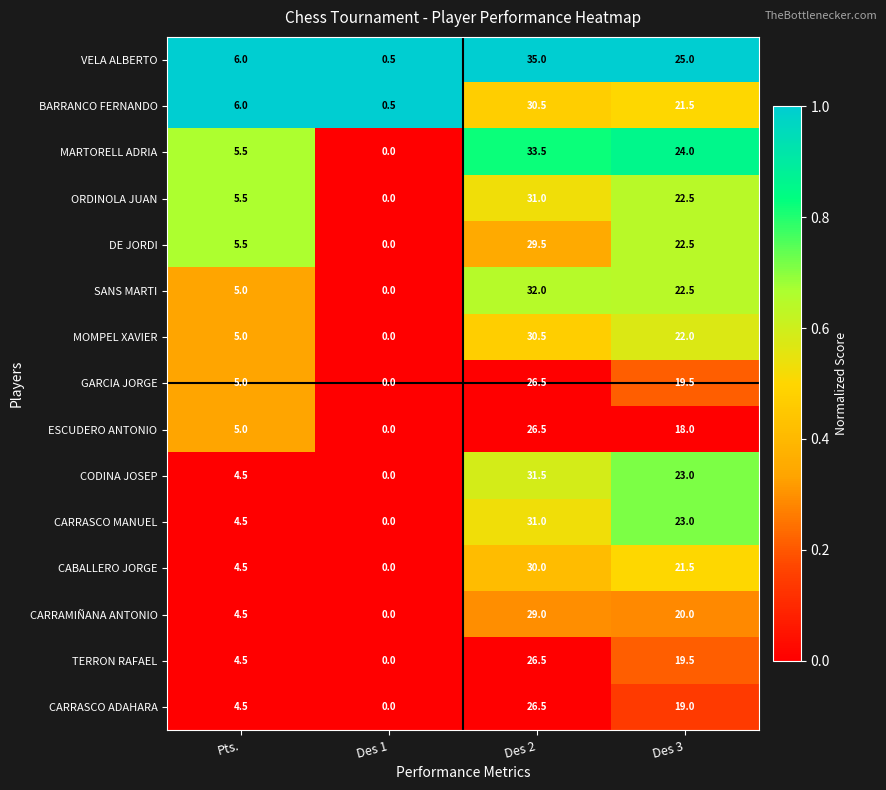

The value of CARRAMIÑANA ANTONIO at Des 1 is 0.0. True or false?

True